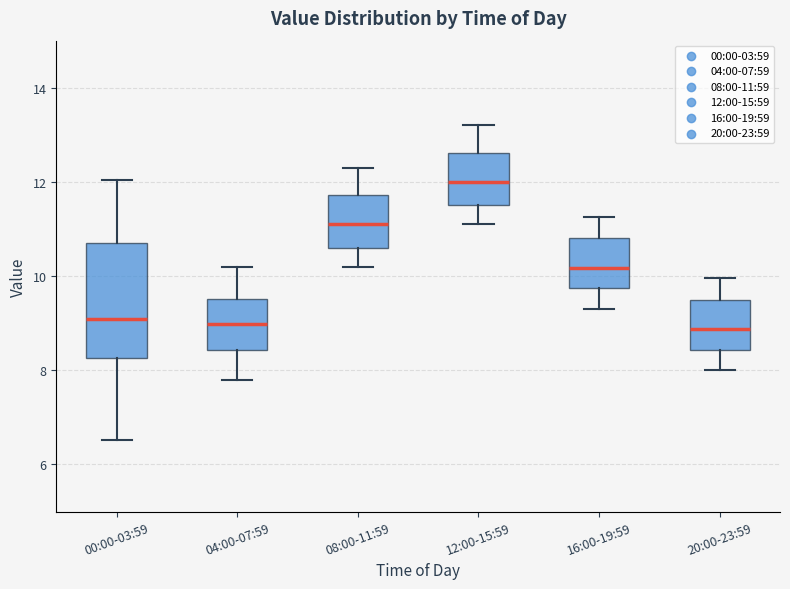

Which box is the tallest, from its lower edge to its upper edge?

00:00-03:59